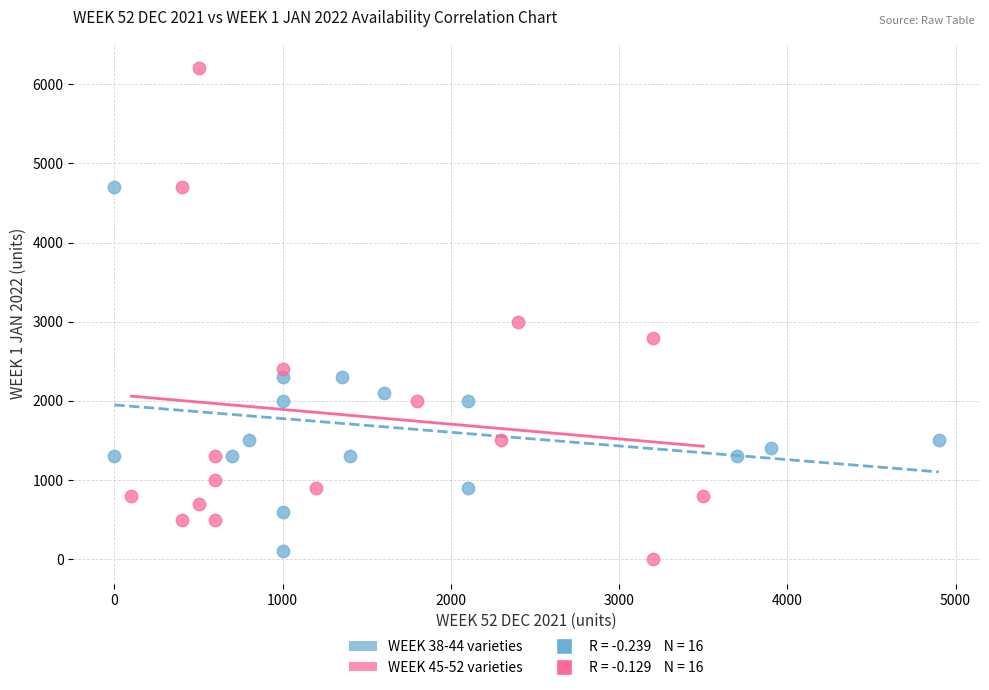

Which series has the largest Y range (max minus min)?

WEEK 45-52 varieties